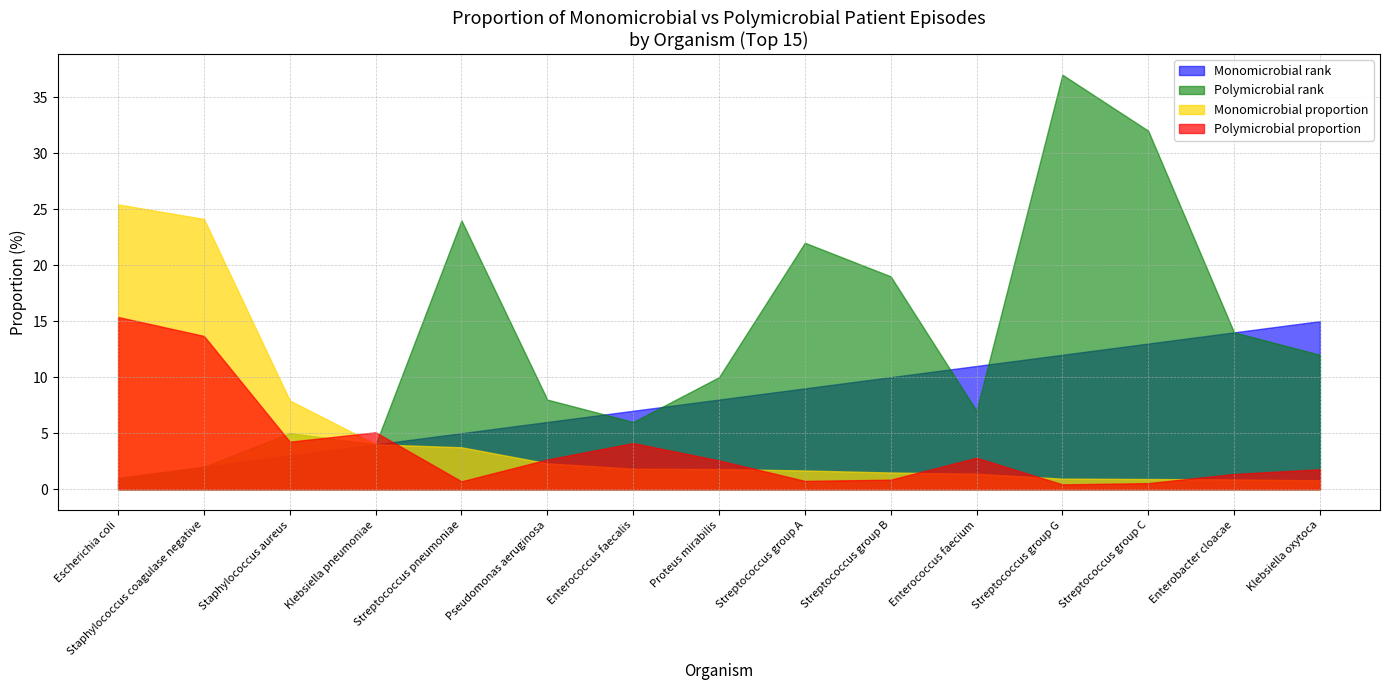

What is the greatest value displayed?

37.0